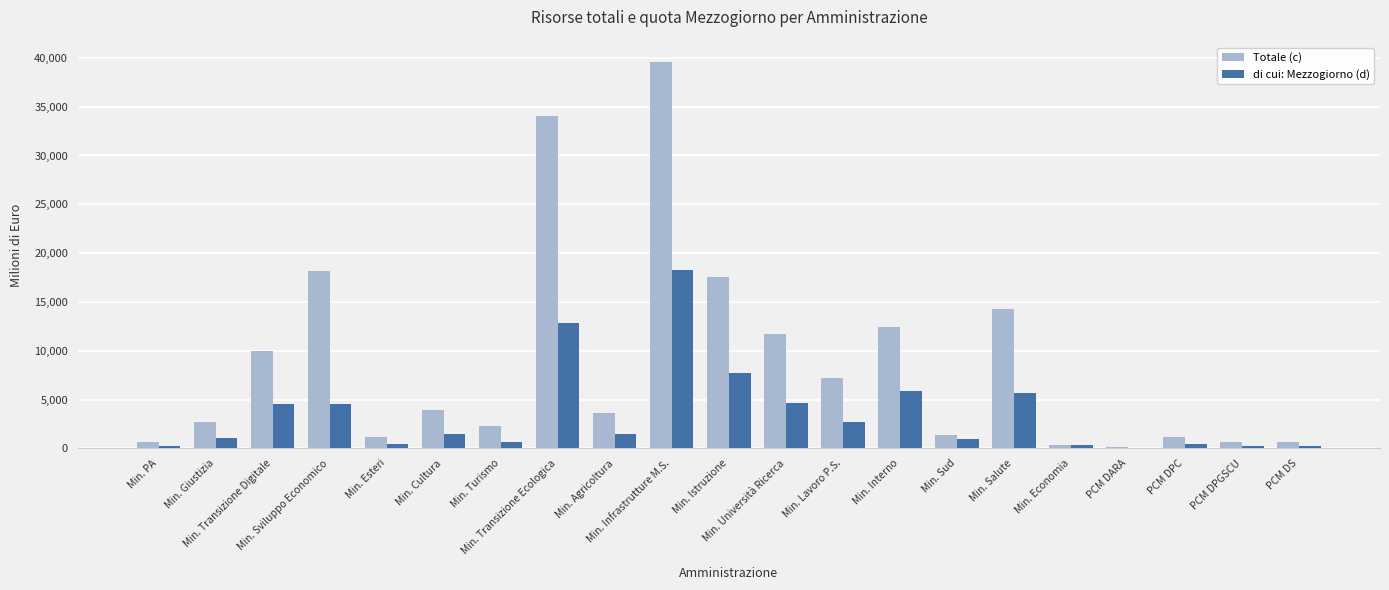

Which series has the widest spread of values?

Totale (c)